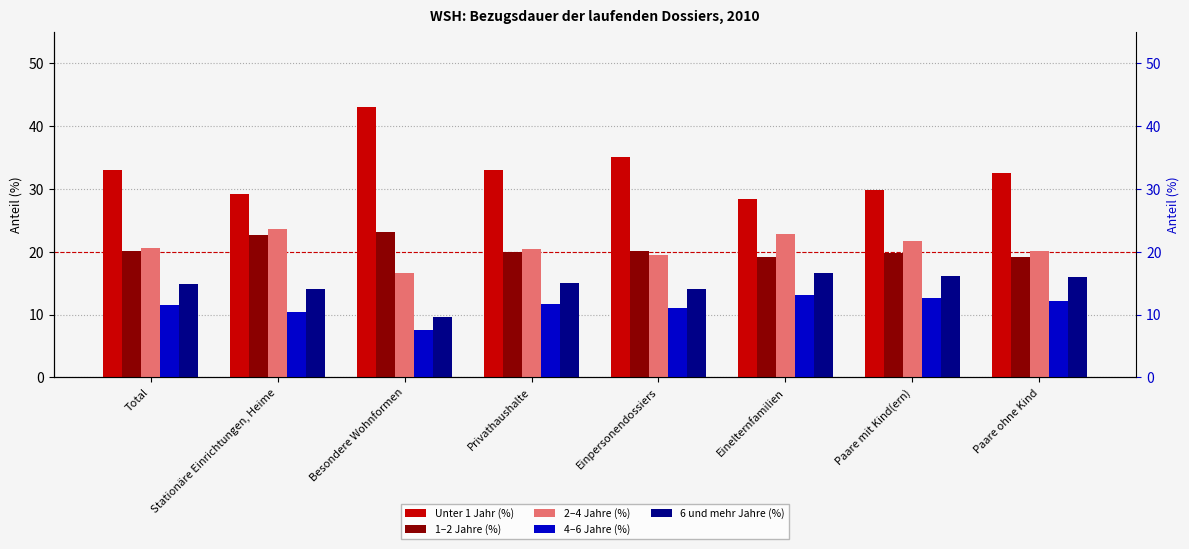

What is the spread (max minus min) of values at Besondere Wohnformen?

35.5